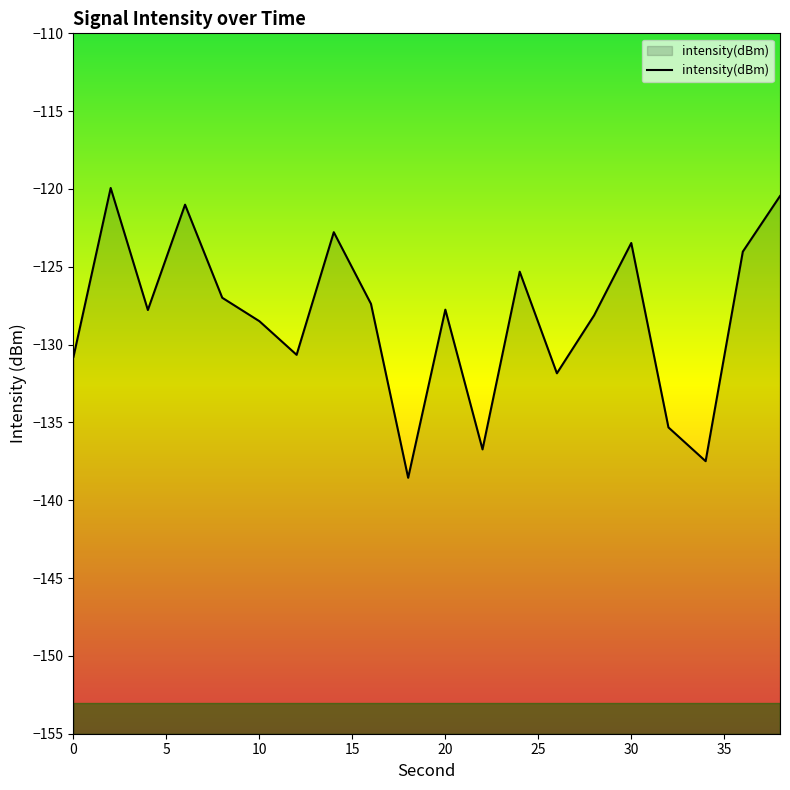

How many interior local valleys (lower than both neighbors) does the data have?

6